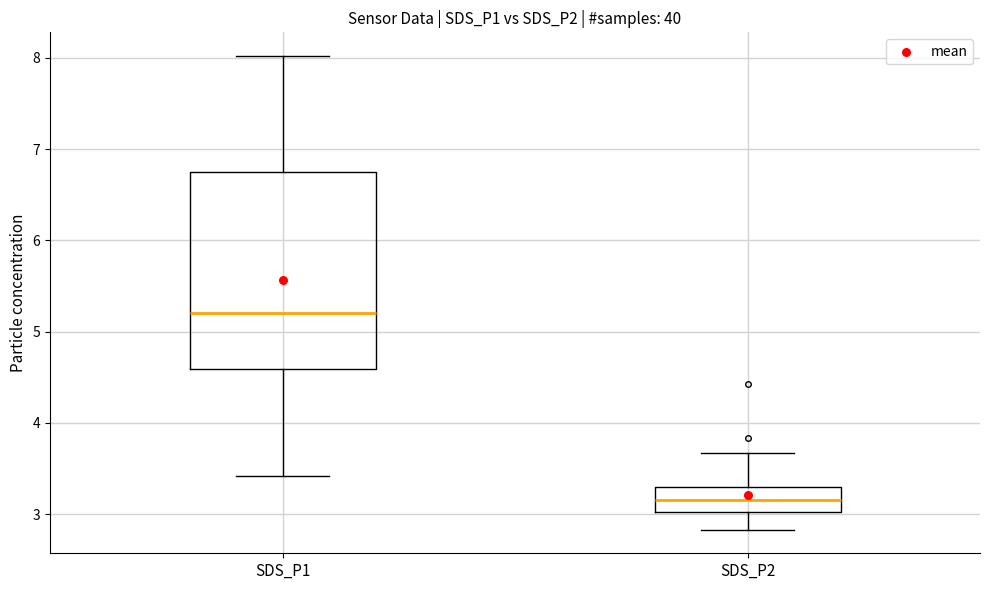

Where does the upper whisker of the box for SDS_P2 end on the y-axis? The values are not printed on the chart, so give them approximately, as read against the axis.

3.7